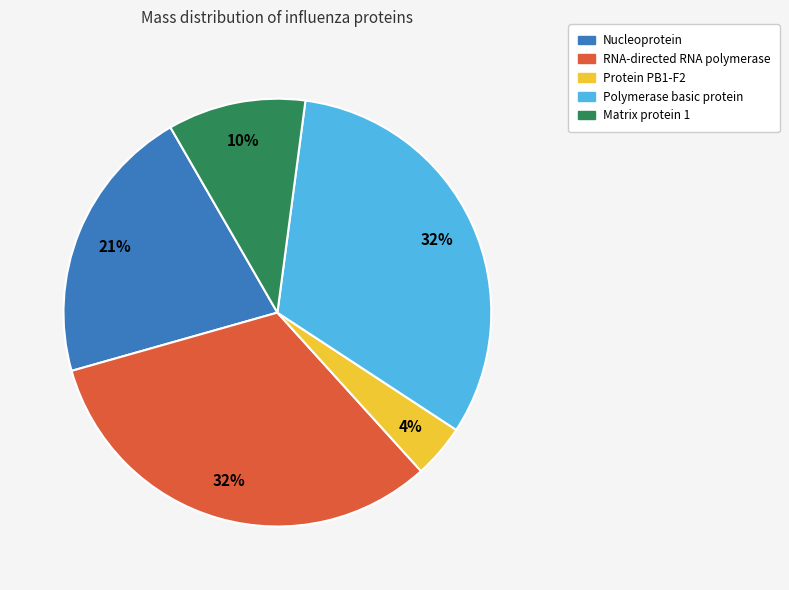

The RNA-directed RNA polymerase slice represents 32% of the pie. True or false?

True